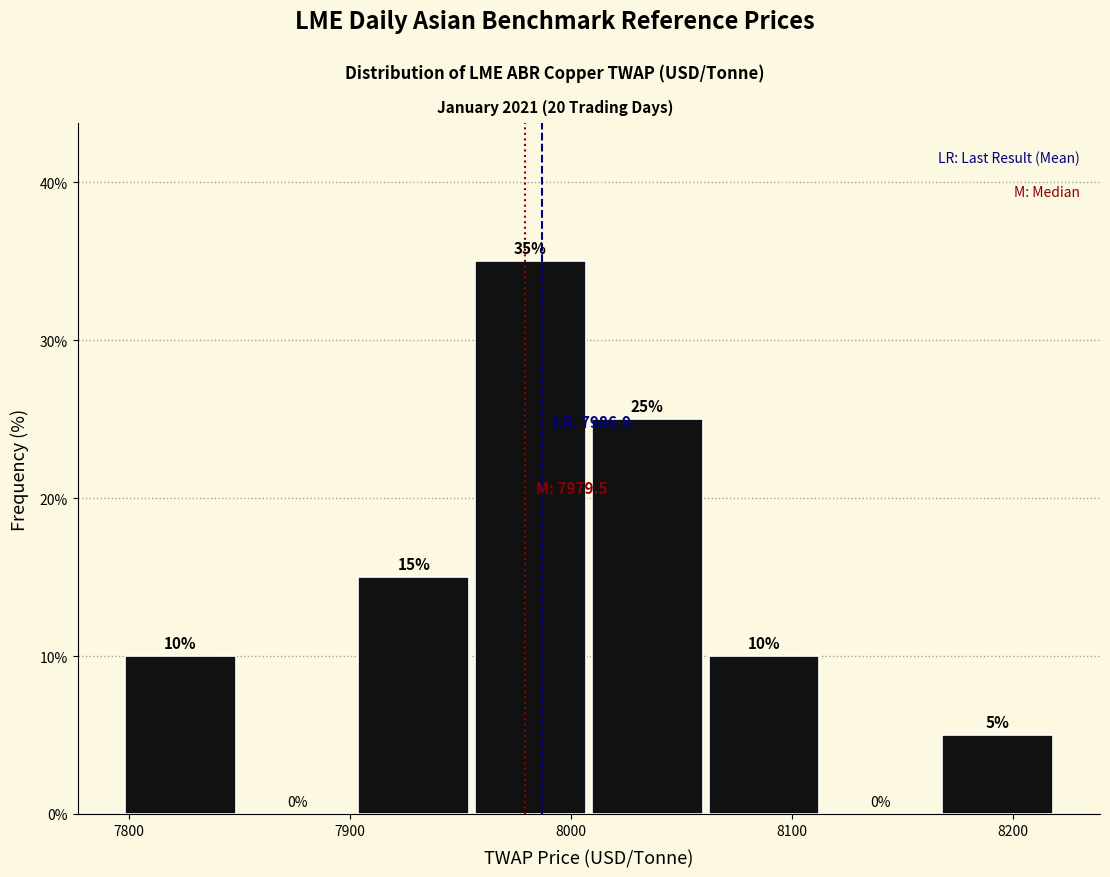

Over which range of the x-axis is the bar tallest?

7960 to 8010